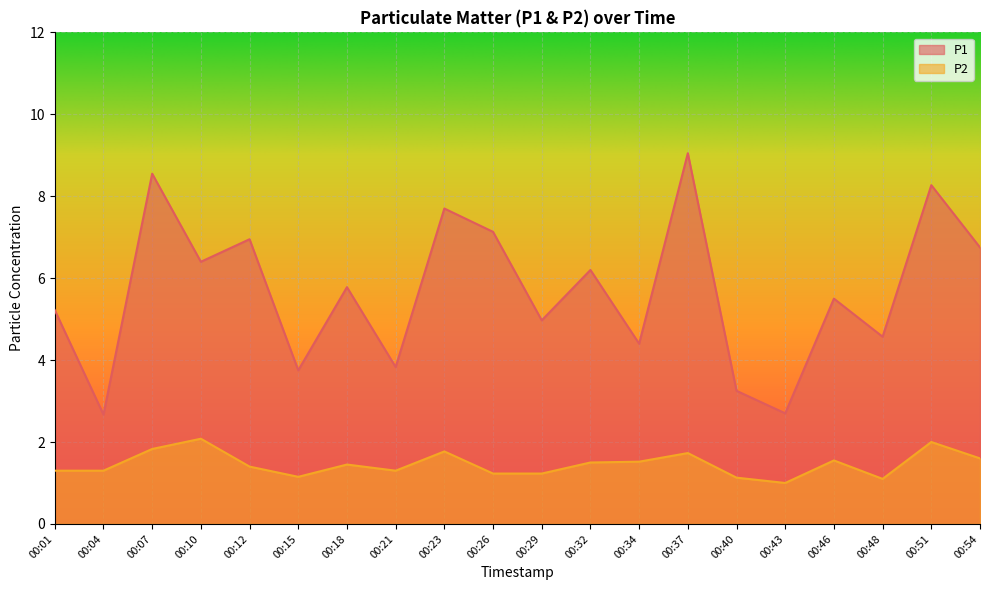

What is the sum of all P2 values?

29.2